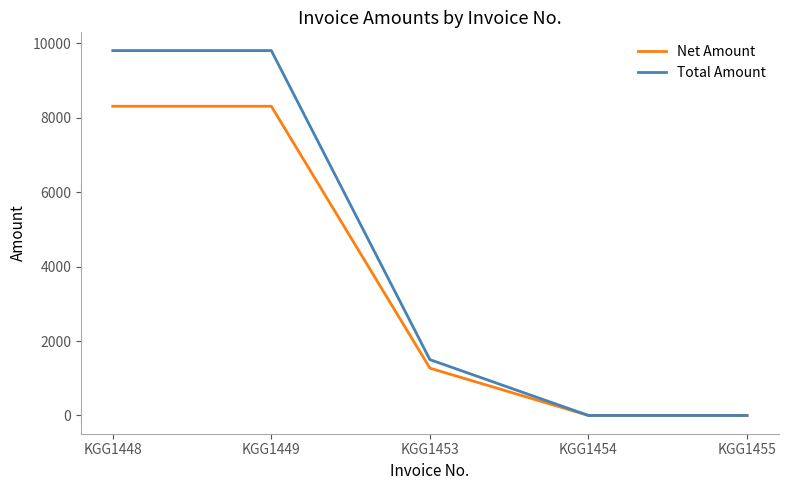

Is it true that Total Amount equals 9799.0 at KGG1449?

True